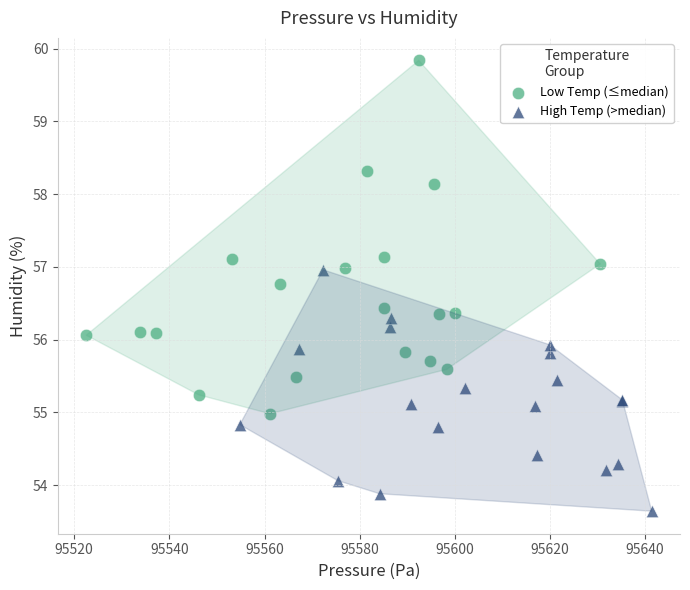

What are all the series names shown in the legend?

Low Temp (≤median), High Temp (>median)